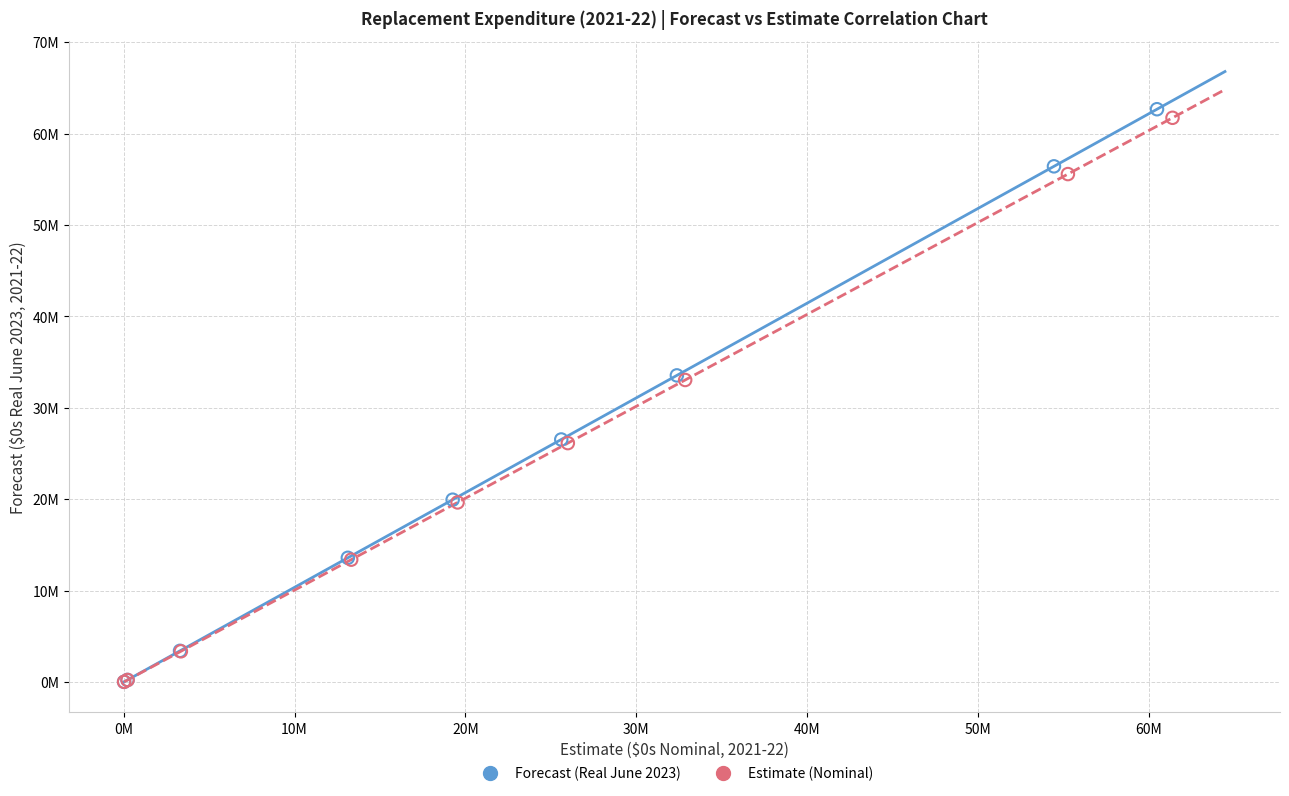

Which series has the largest Y range (max minus min)?

Forecast (Real June 2023)